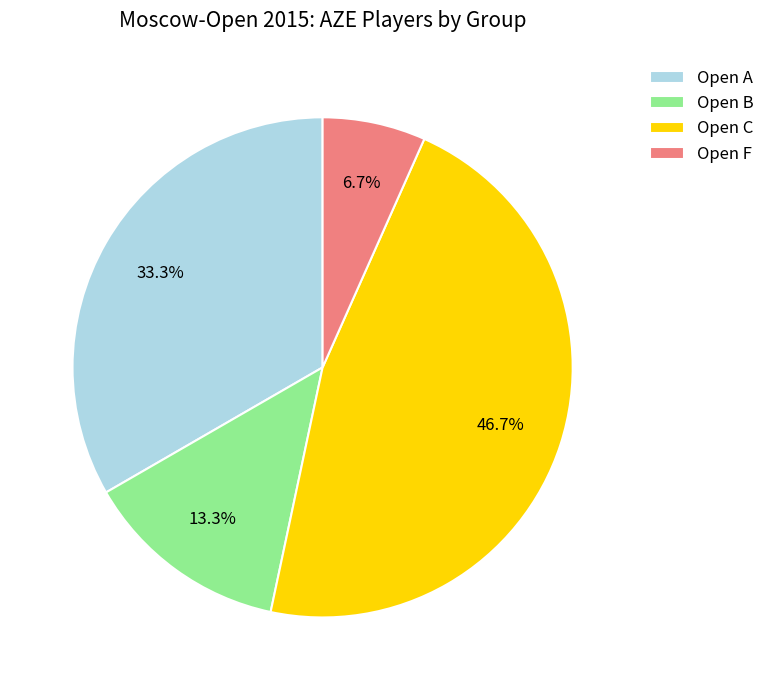

To the nearest percent, what is the combined percentage of Open B and Open C?

60%